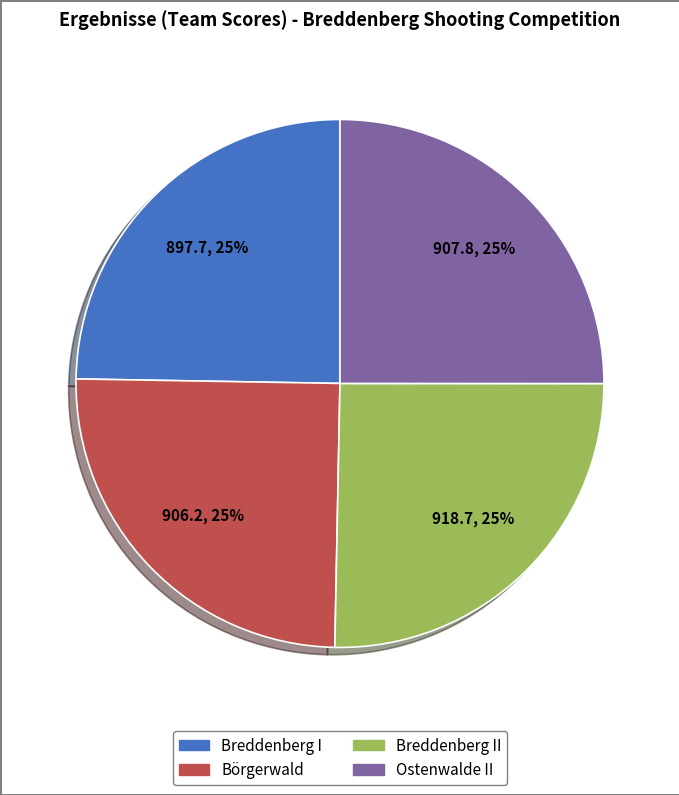

Is there a majority slice in this chart?

No